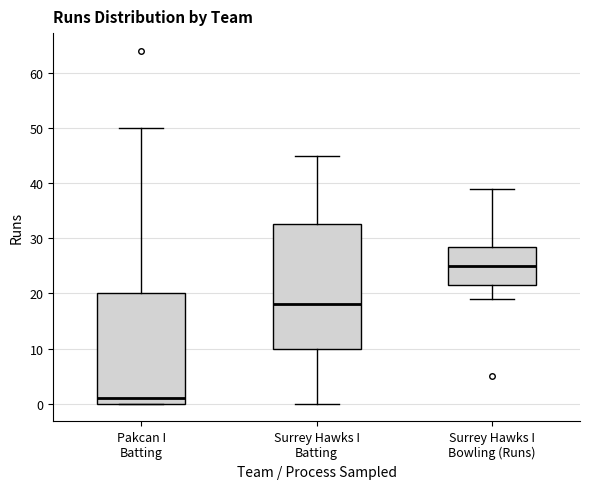

Which box's median line is the lowest?

Pakcan I Batting